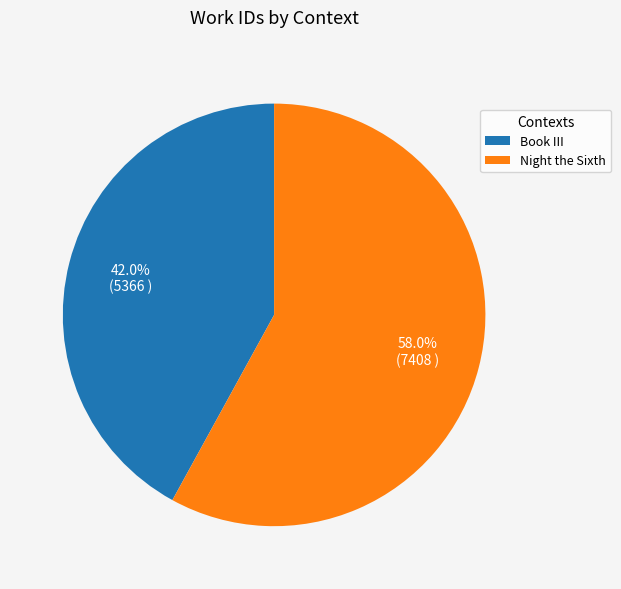

Between Book III and Night the Sixth, which is larger?

Night the Sixth